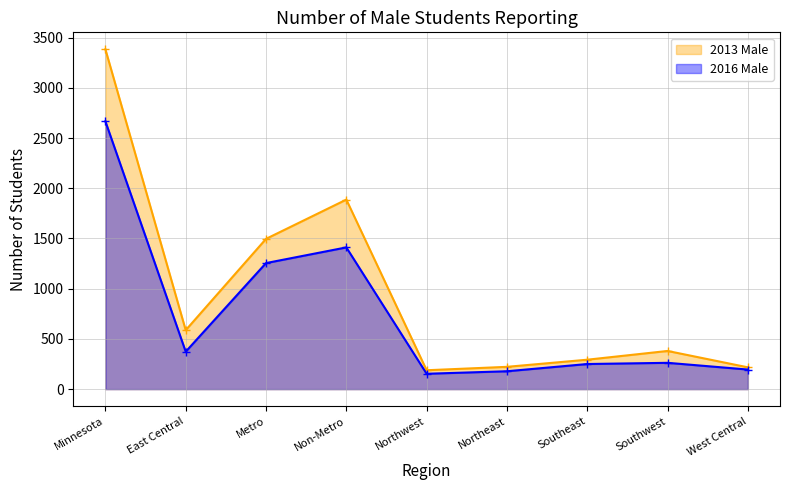

What is the difference between the second highest and second lowest values in the 2016 Male series?

1233